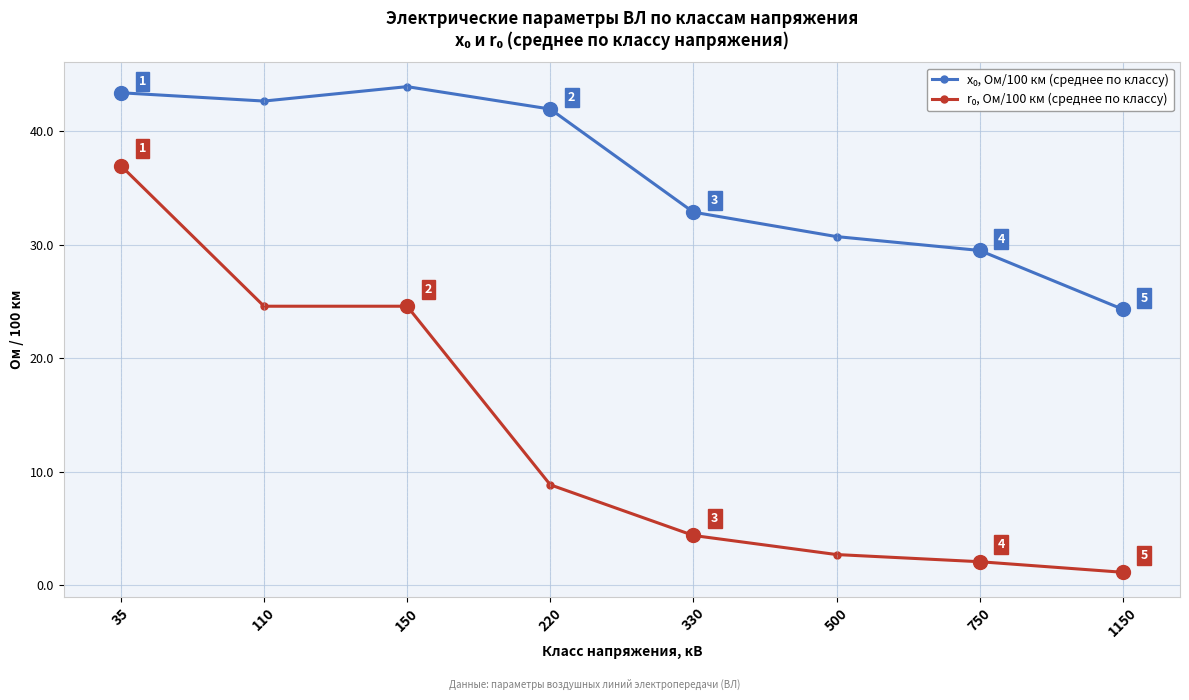

Which label corresponds to the largest value in the chart?

150